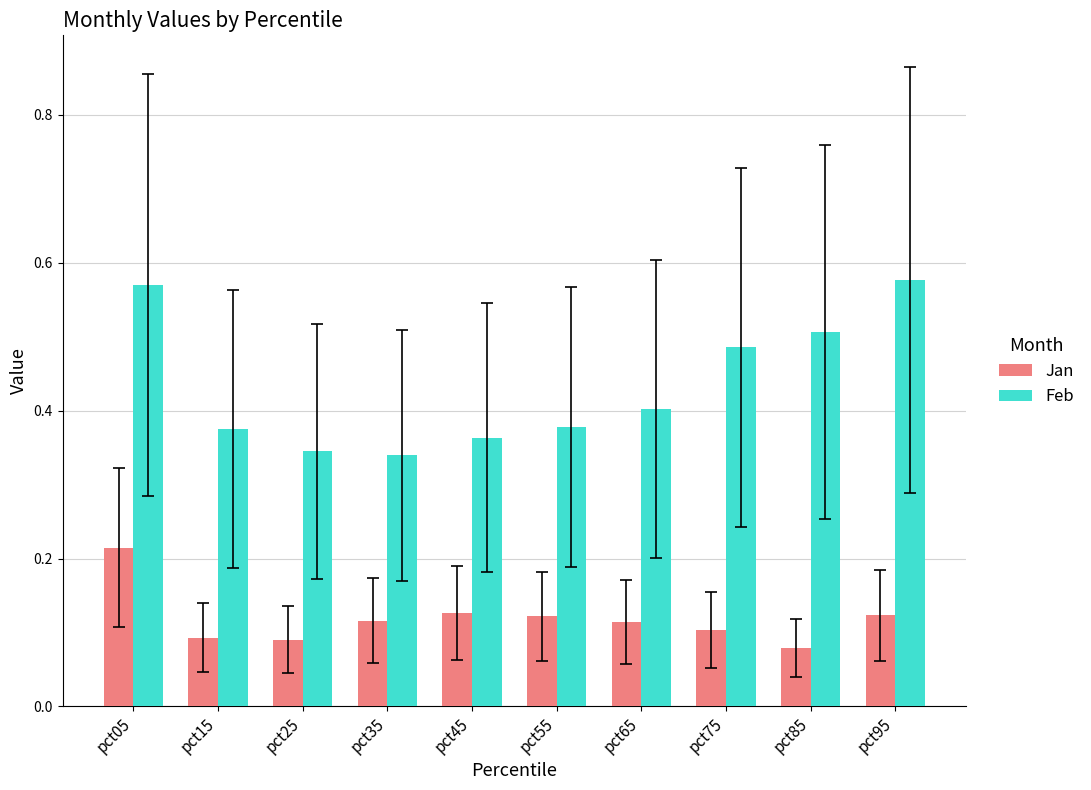

The Feb series shows 0.9 at pct05. True or false?

False